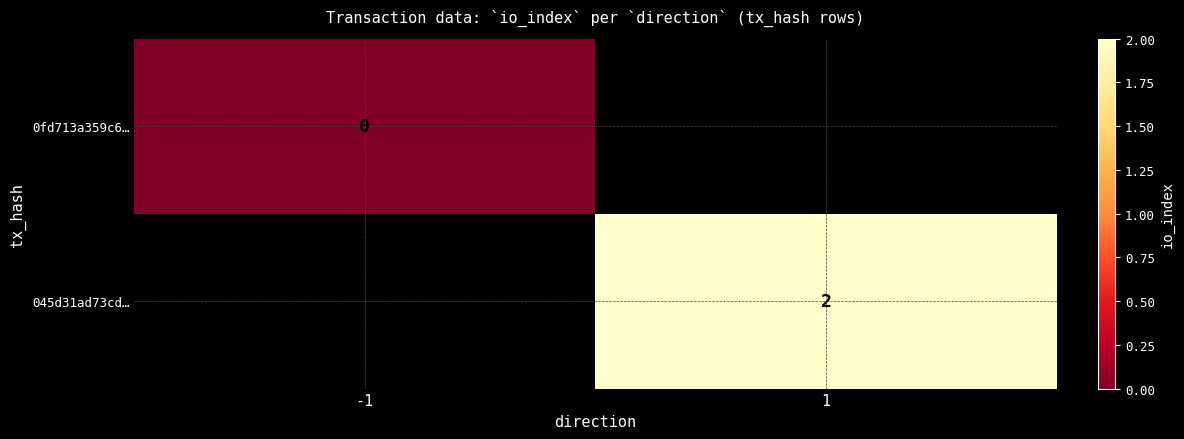

Count the number of data series in this chart.

2